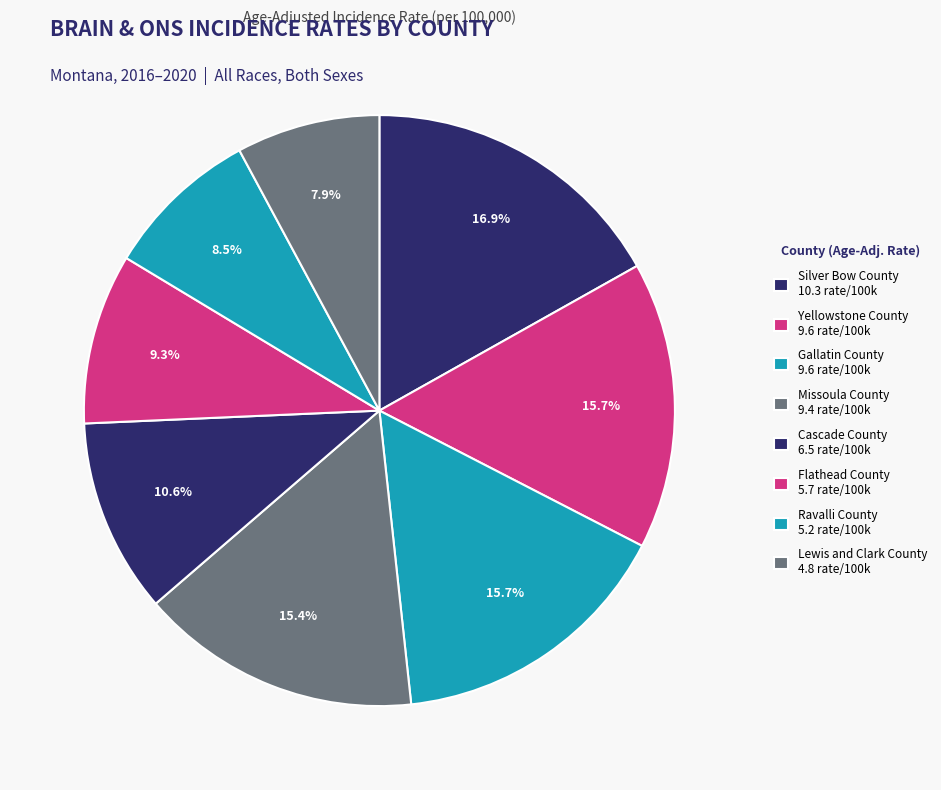

True or false: Ravalli County accounts for 1% of the total.

False